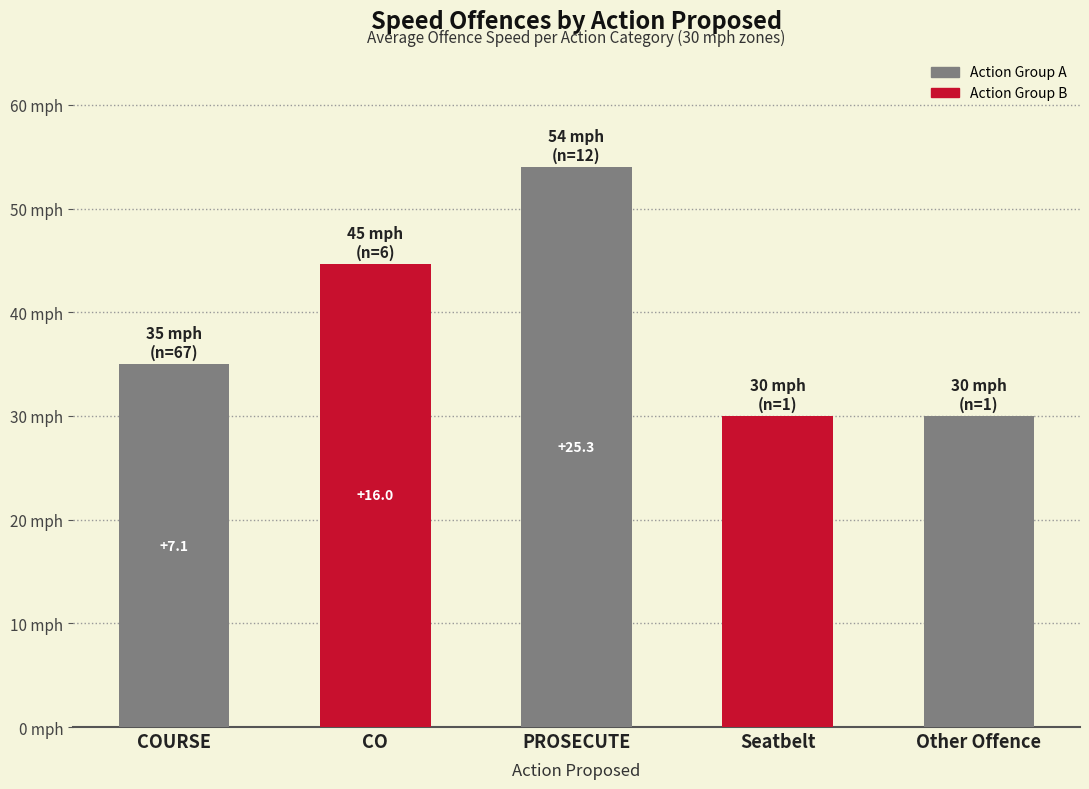

Does the chart contain stacked bars?

No